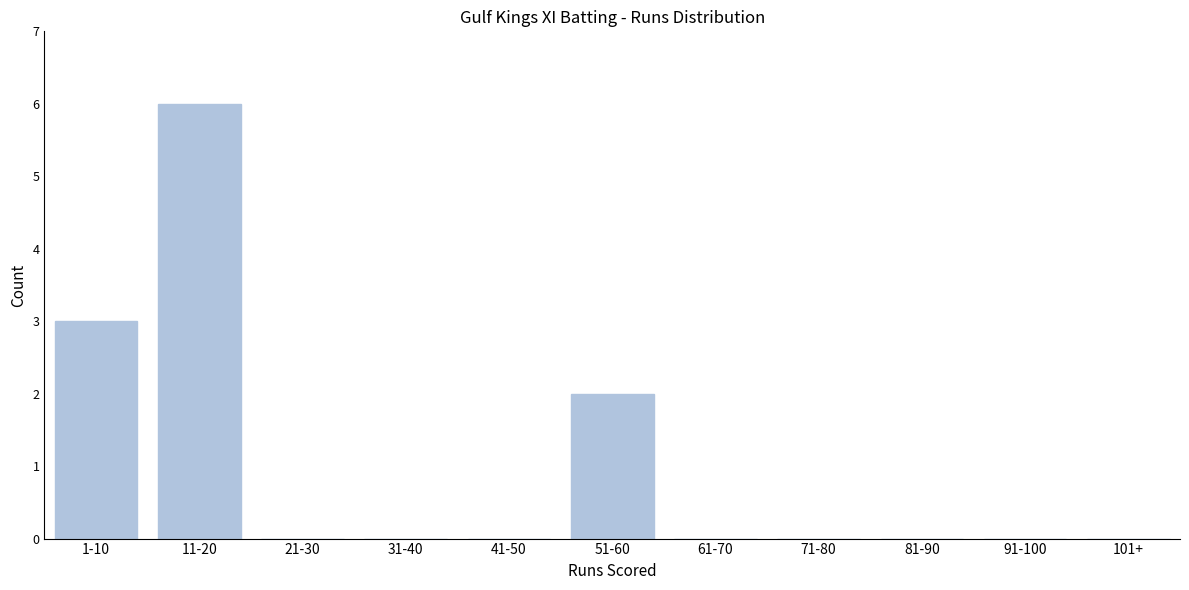

Reading left to right, list all the values displayed in this chart.

1-10=3	11-20=6	21-30=0	31-40=0	41-50=0	51-60=2	61-70=0	71-80=0	81-90=0	91-100=0	101+=0